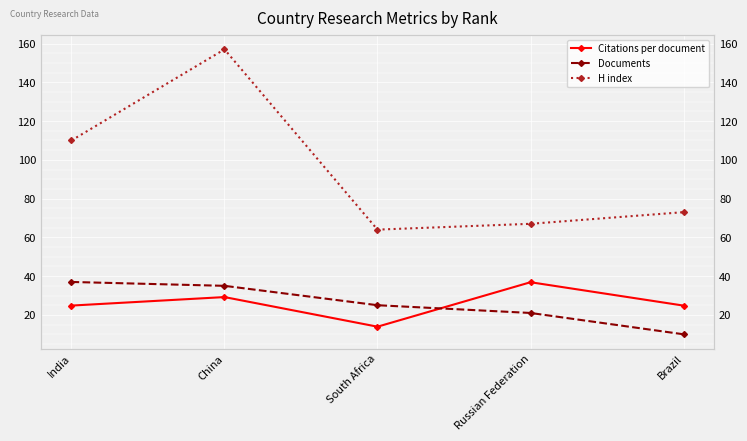

Which category has the lowest value across all series?

Brazil